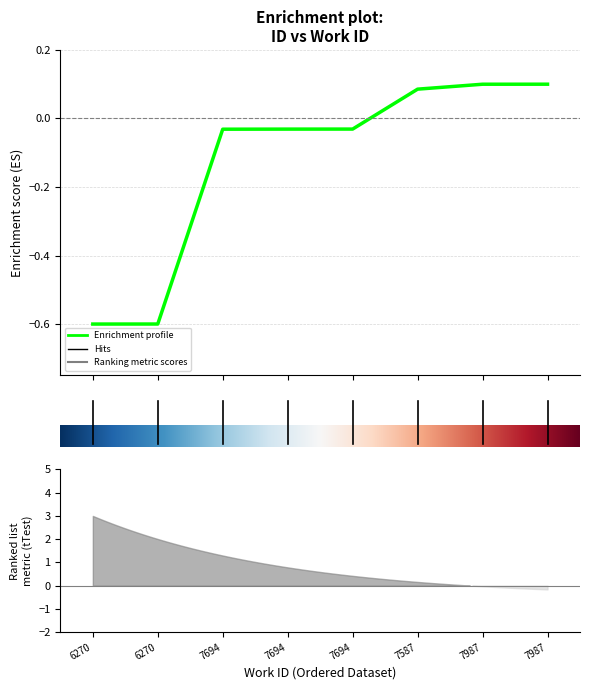

What is the change in value from 6270 to 7987?

+0.7